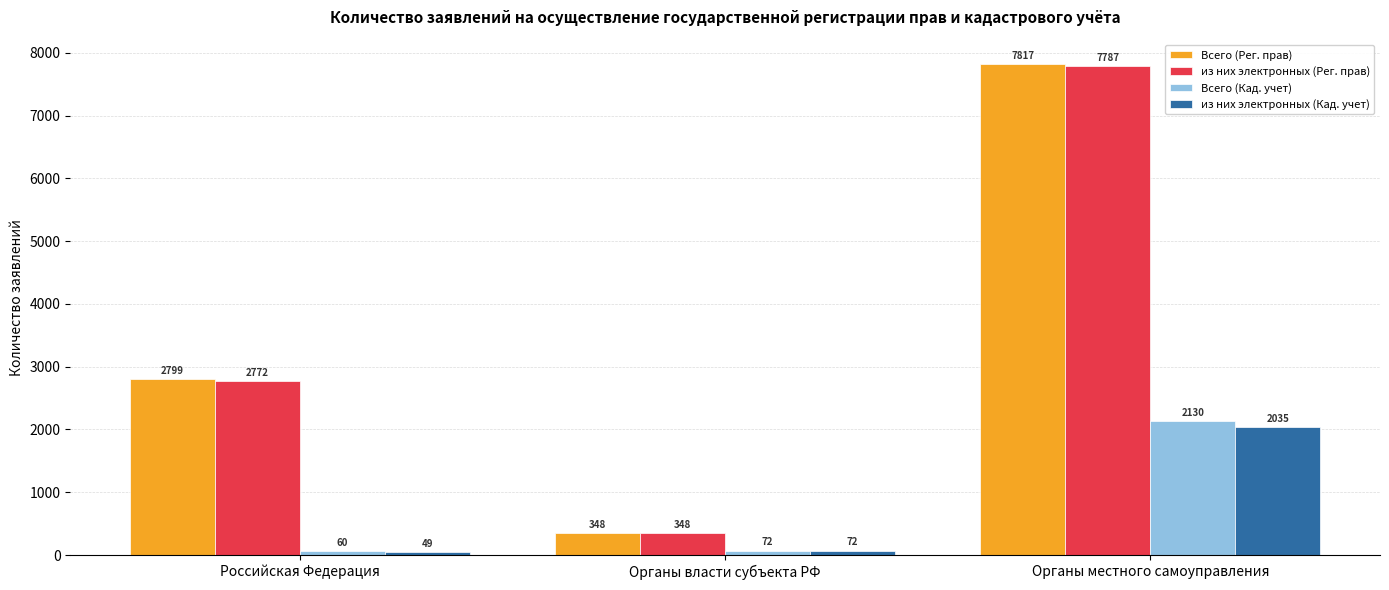

What is the label of the 1st bar from the left?

Российская Федерация